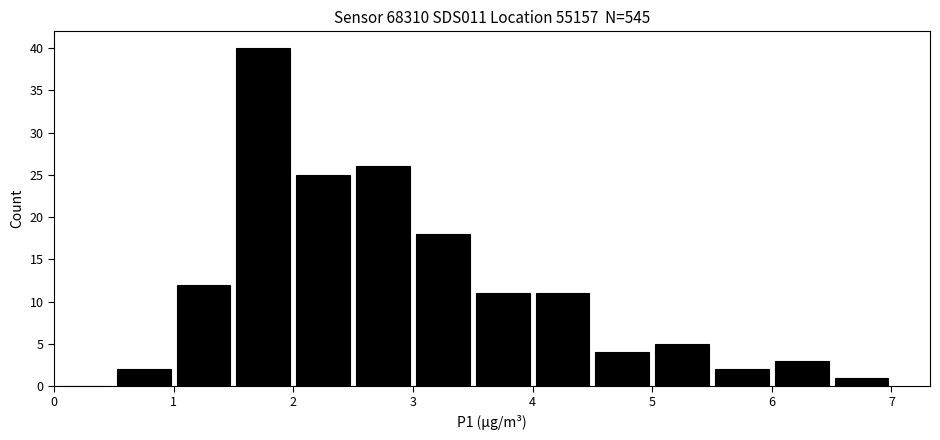

How tall is the bar that spans 5.0 to 5.5 on the x-axis? The values are not printed on the chart, so give them approximately, as read against the axis.

5